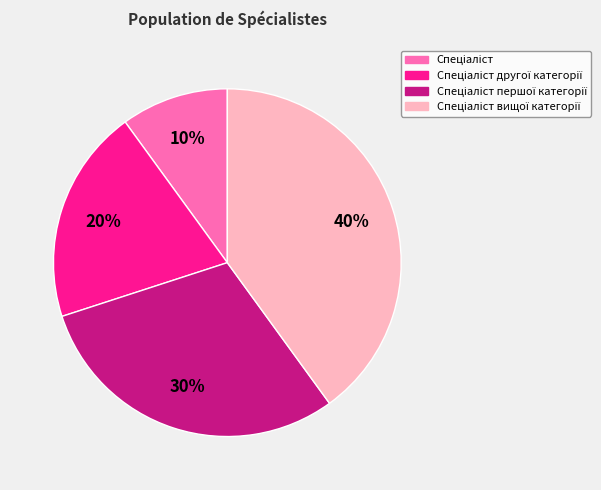

Does any single category account for the majority?

No